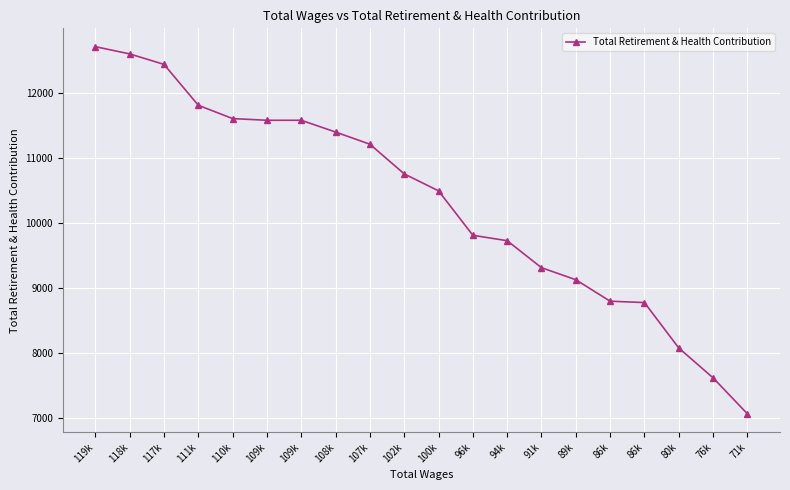

List the labels in order of value, largest first.

119k, 118k, 117k, 111k, 110k, 109k, 109k, 108k, 107k, 102k, 100k, 96k, 94k, 91k, 89k, 86k, 86k, 80k, 76k, 71k